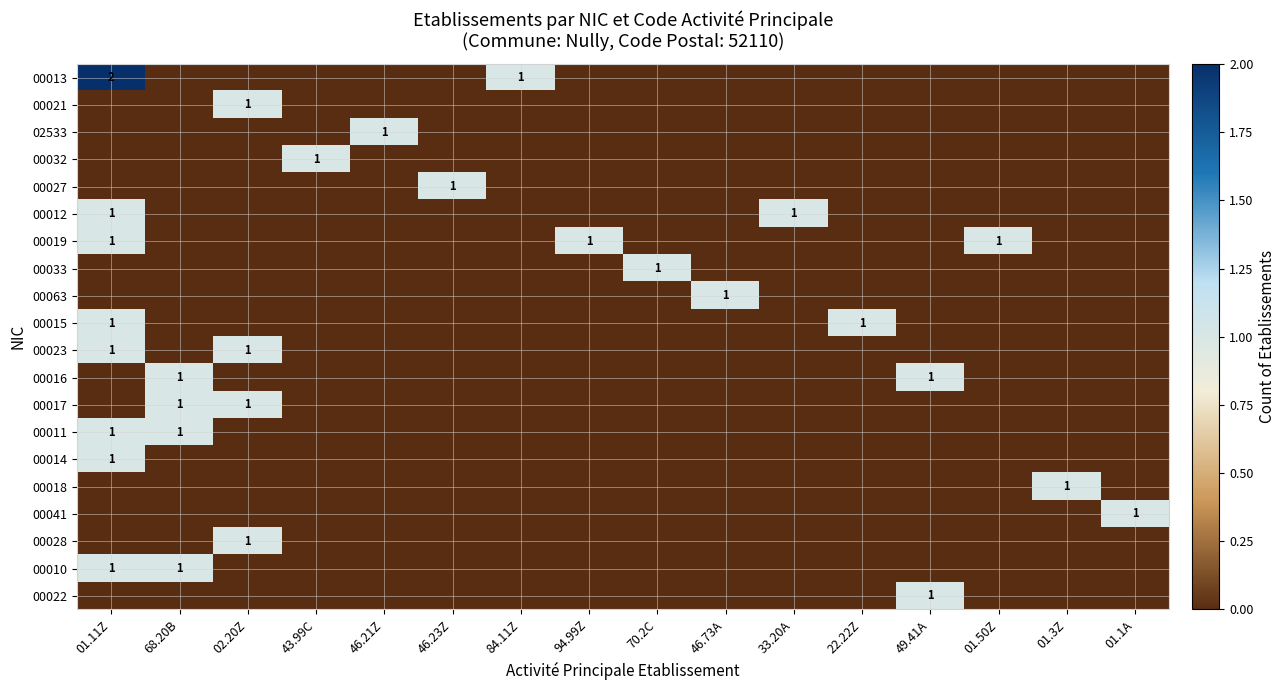

True or false: 00016 has a value of 1 at 49.41A.

True